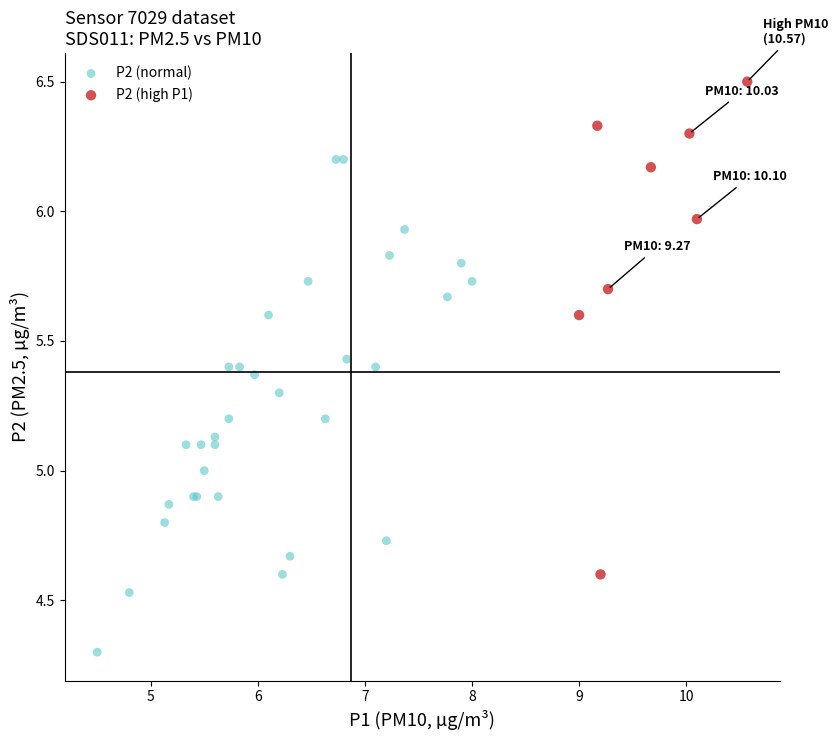

Which series has the largest Y range (max minus min)?

P2 (normal)